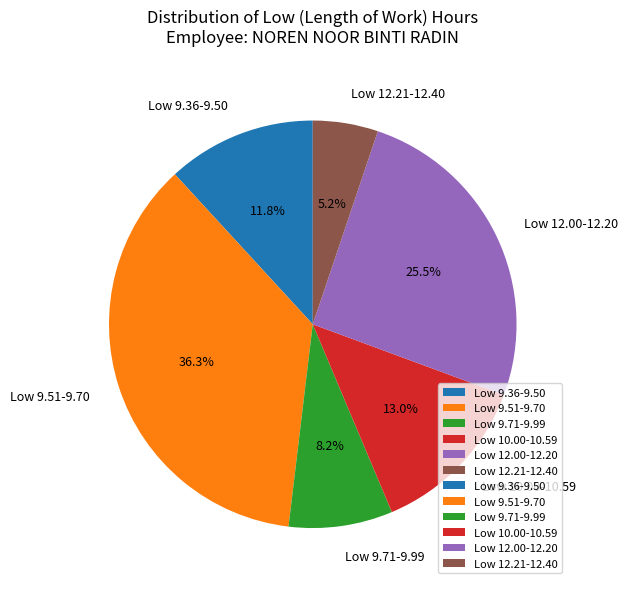

To the nearest percent, what is the average slice percentage?

17%